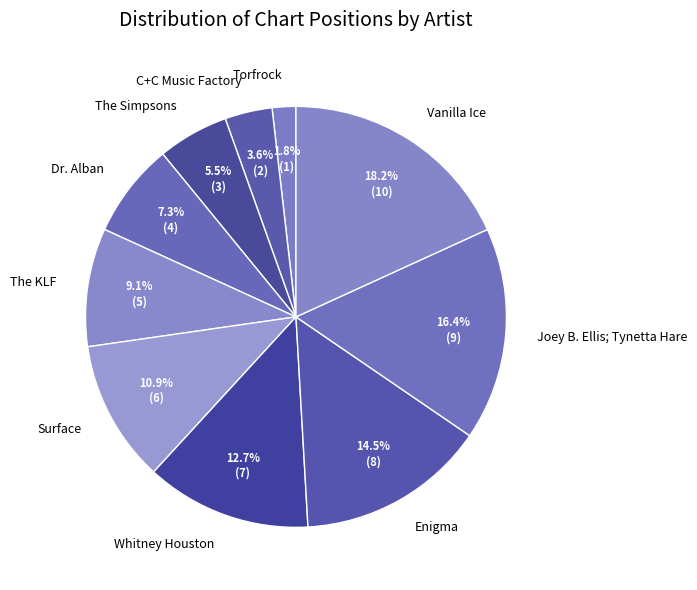

To the nearest percent, what is the combined percentage of The Simpsons and Surface?

16%